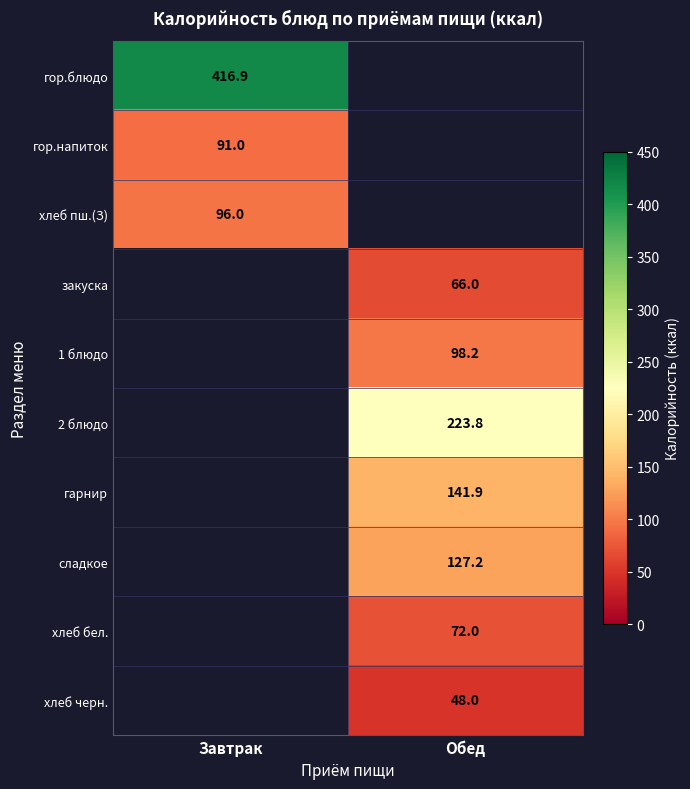

The value of хлеб пш.(З) at Завтрак is 96.0. True or false?

True